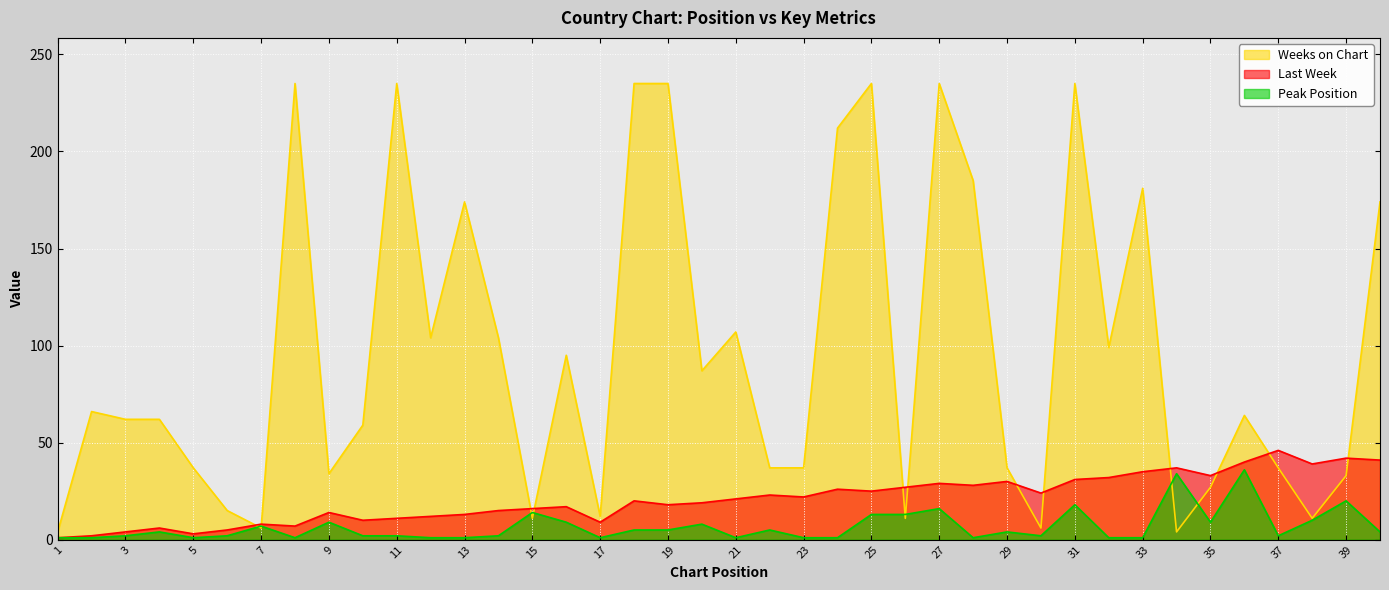

What is the value of the Peak Position point at the 17th from the left?

1